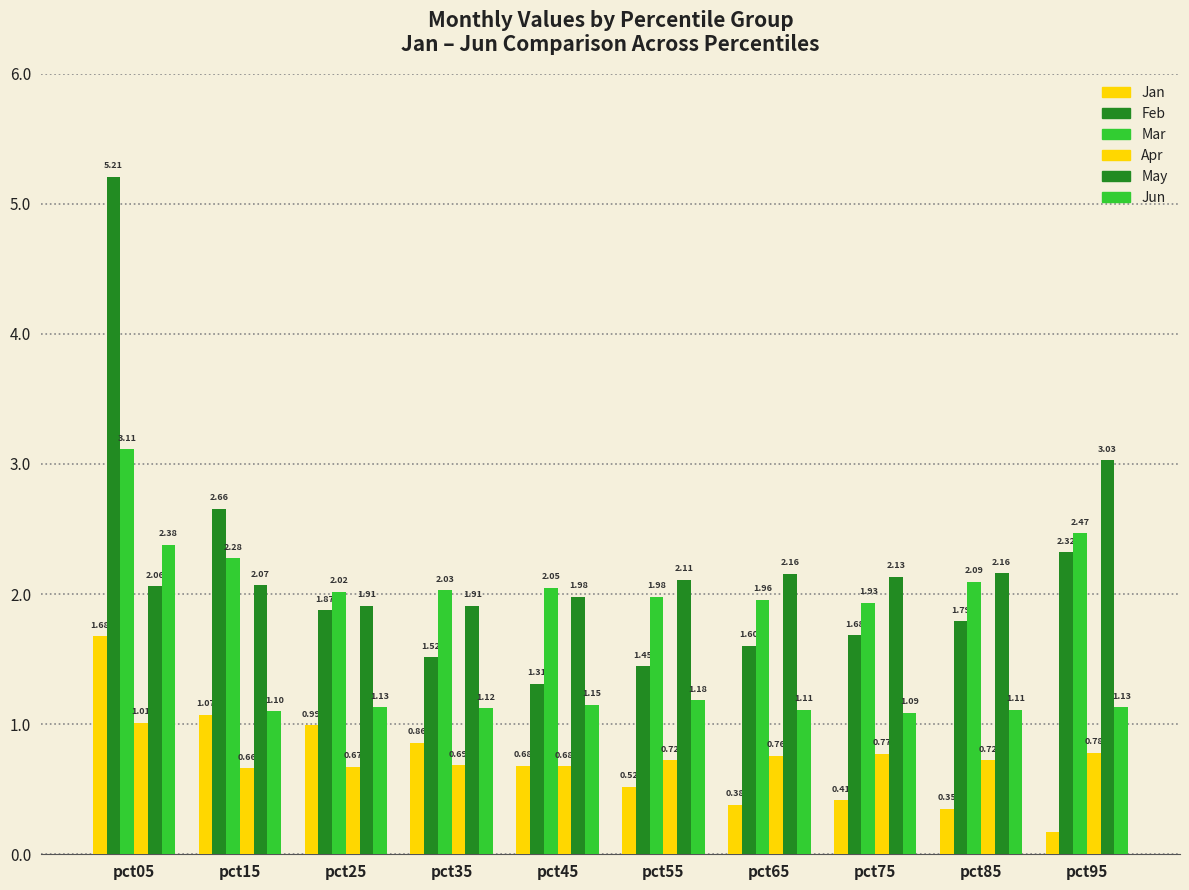

What is the value of the Jan bar at the 8th from the left?

0.4